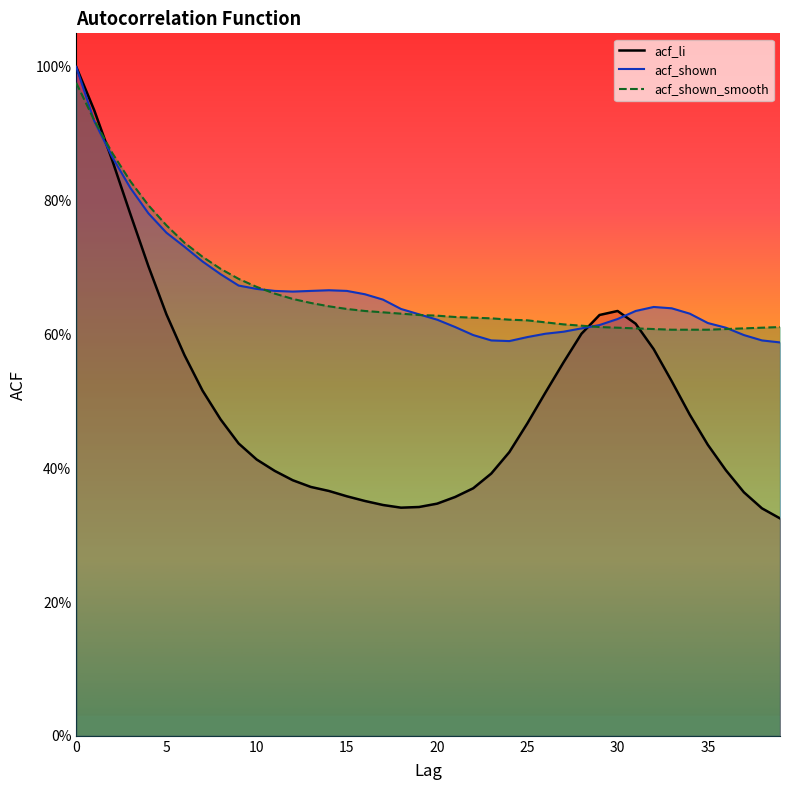

List the labels in order of acf_shown value, largest first.

0, 1, 2, 3, 4, 5, 6, 7, 8, 9, 10, 14, 11, 13, 15, 12, 16, 17, 32, 33, 18, 31, 34, 19, 30, 20, 35, 29, 21, 36, 28, 27, 26, 22, 37, 25, 23, 38, 24, 39